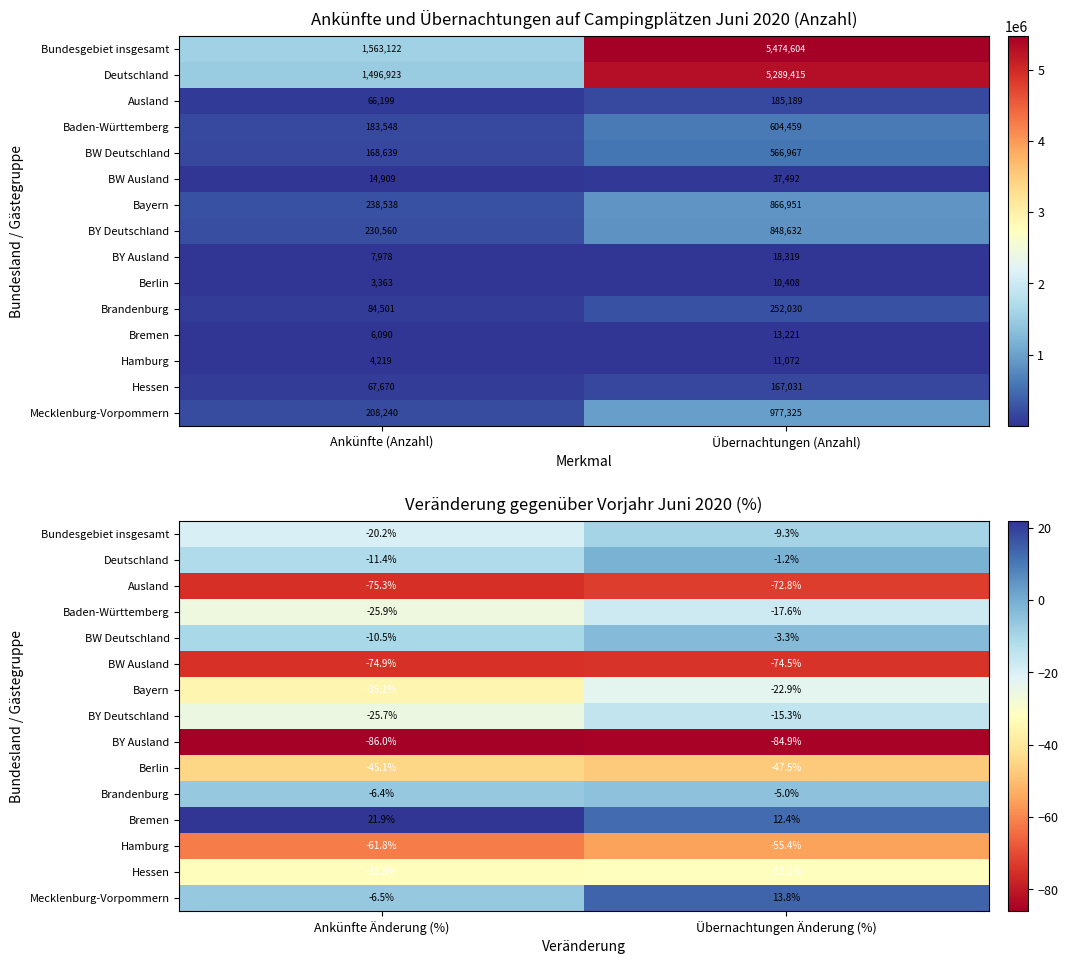

Rank the categories by BW Deutschland value from lowest to highest.

Ankünfte Änderung (%), Übernachtungen Änderung (%)